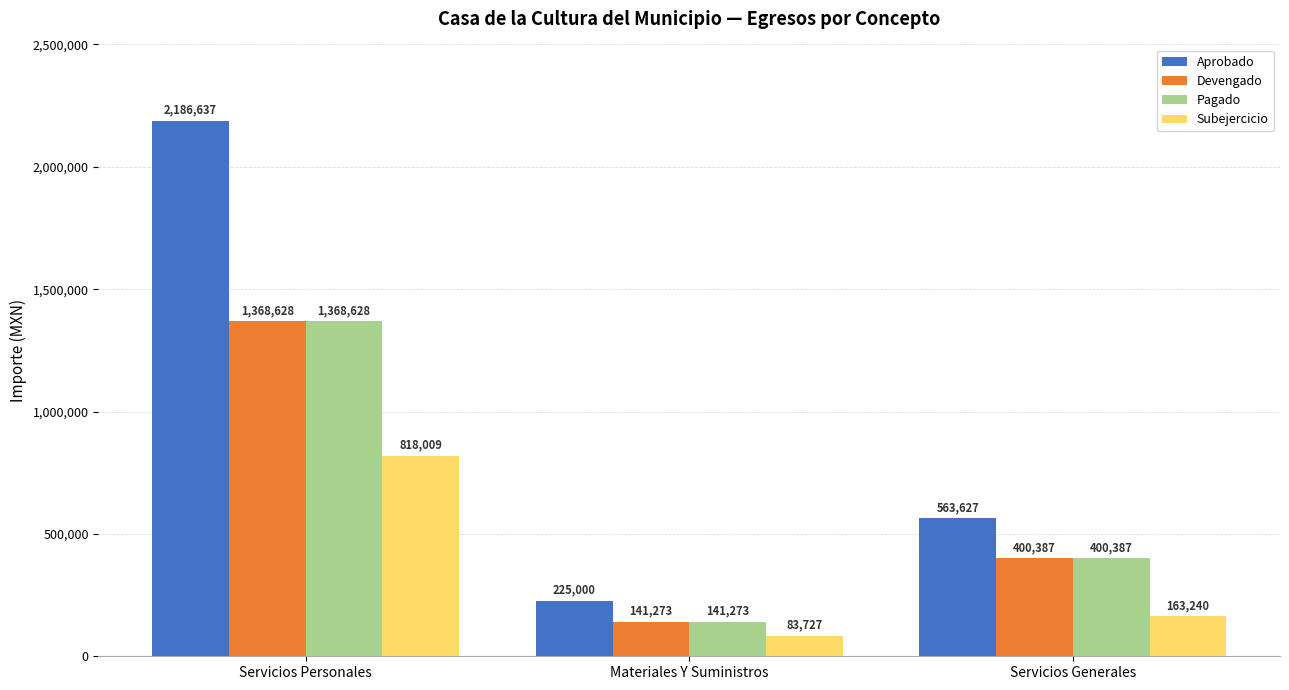

Where is Aprobado nearest to the value 1205818?

Servicios Generales